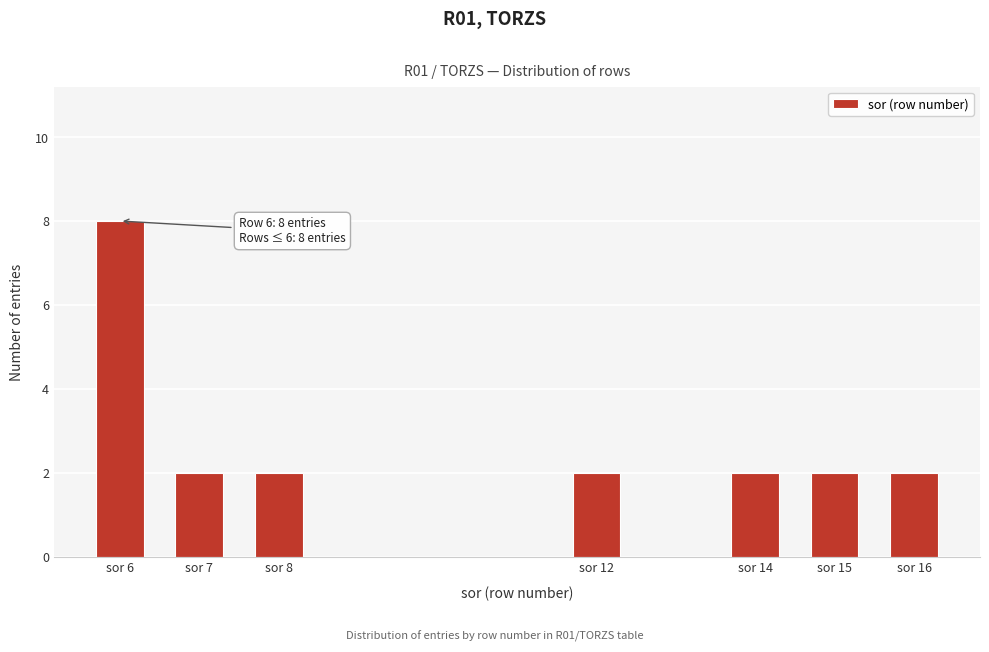

Reading right to left, transcribe all the data shown in this chart.

2	2	2	2	2	2	8